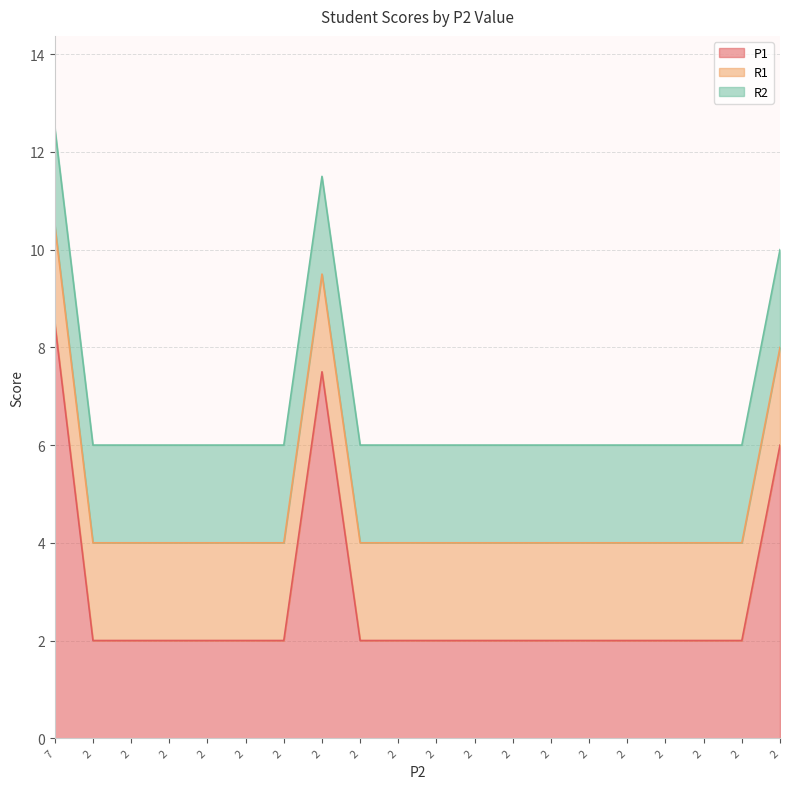

True or false: P1 has a value of 3.1 at 2.

False